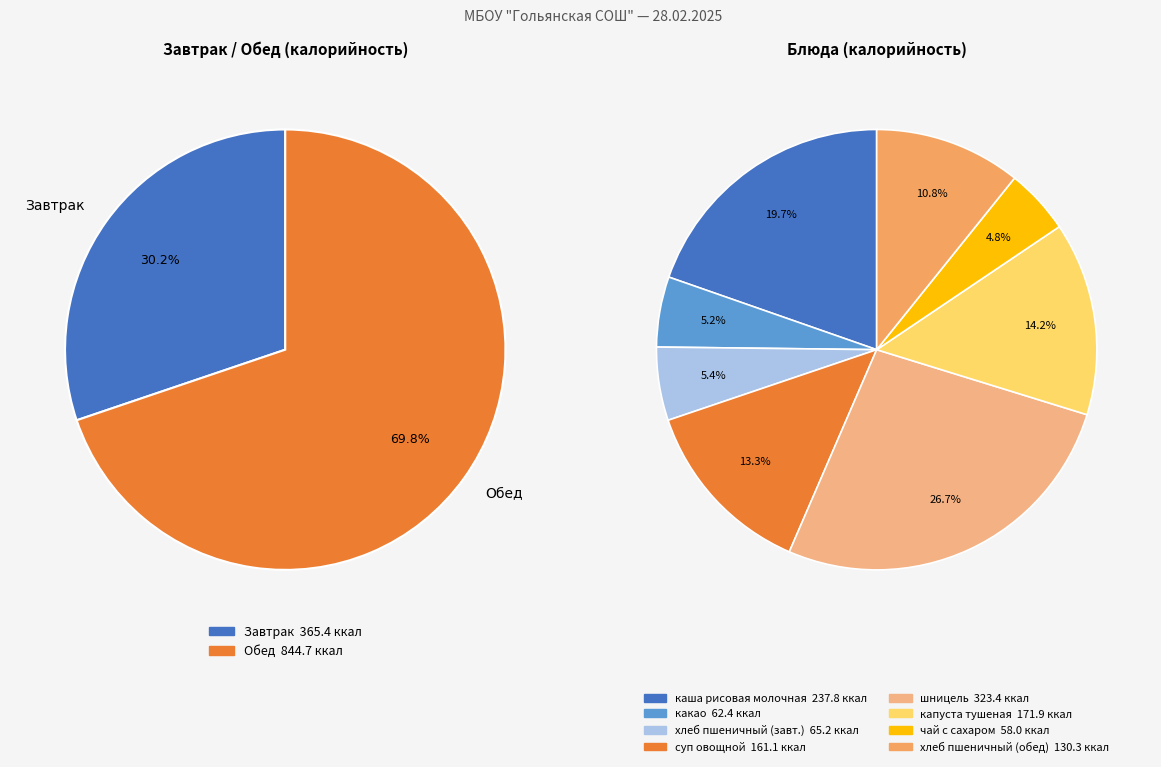

Combined, do Завтрак and Обед account for over 50%?

Yes